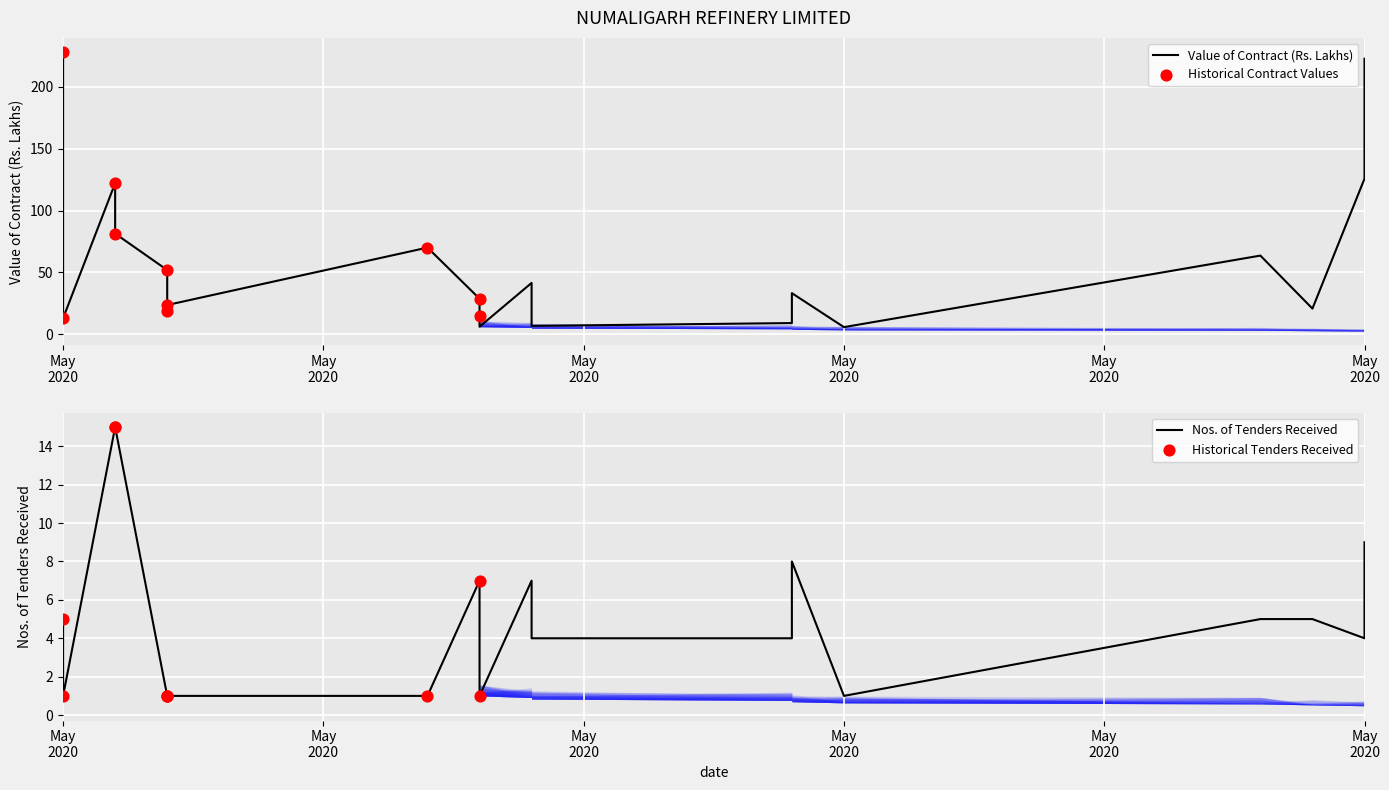

Which series contains the highest Y value?

Value of Contract (Rs.) in Lakhs